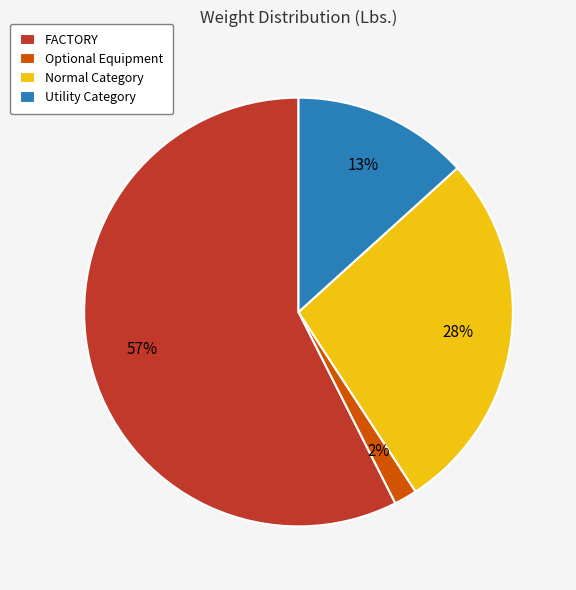

Is the sum of FACTORY and Optional Equipment greater than half?

Yes